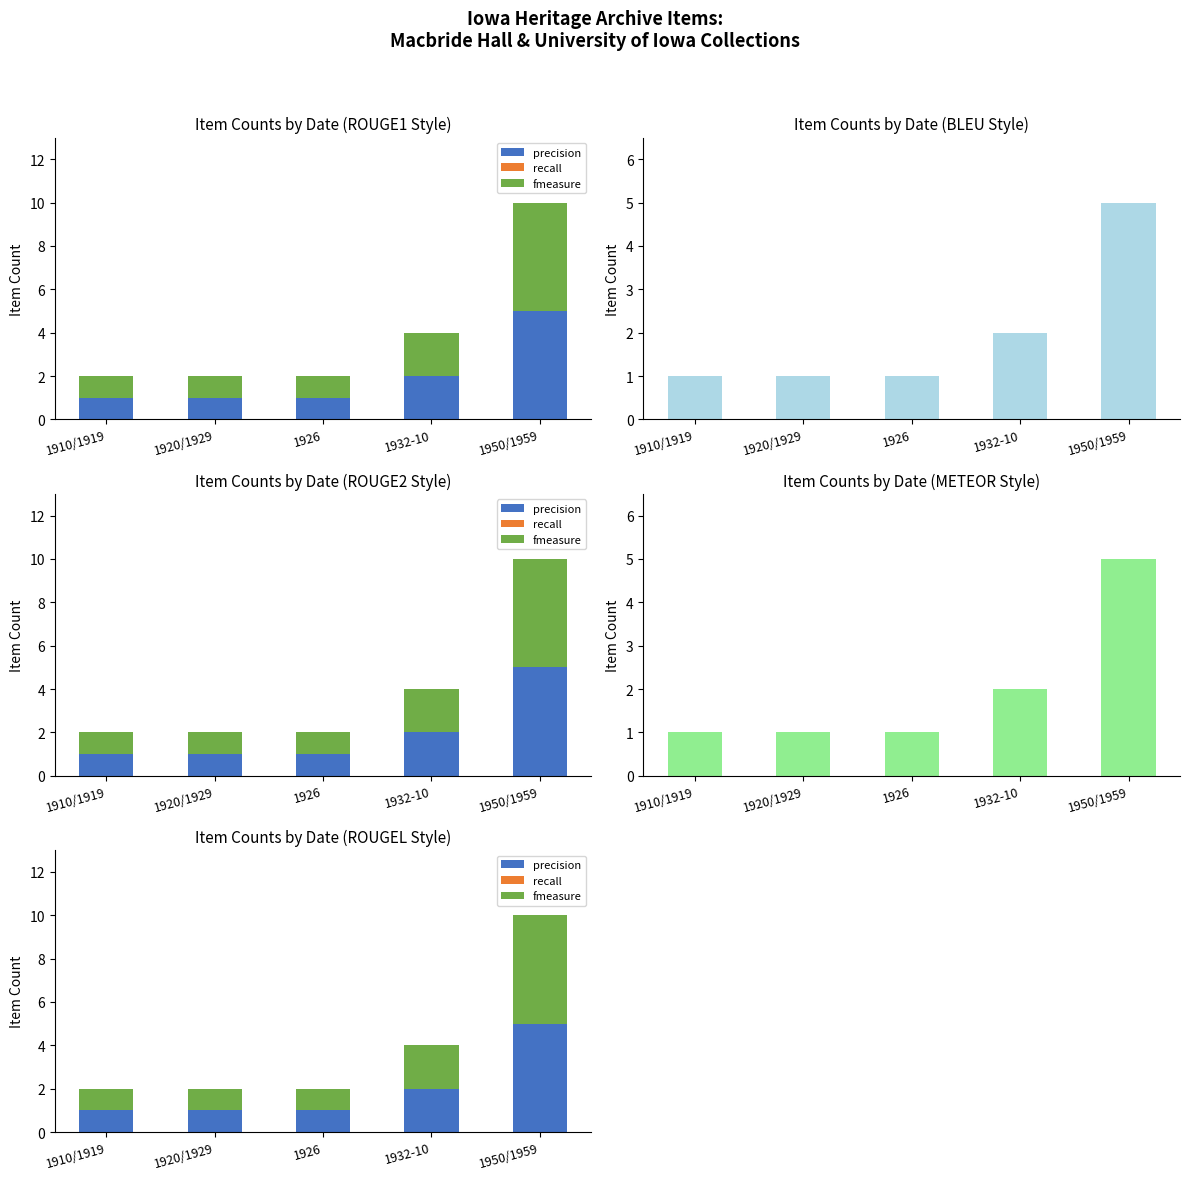

Which has a higher value, 1910/1919 or 1920/1929?

1910/1919